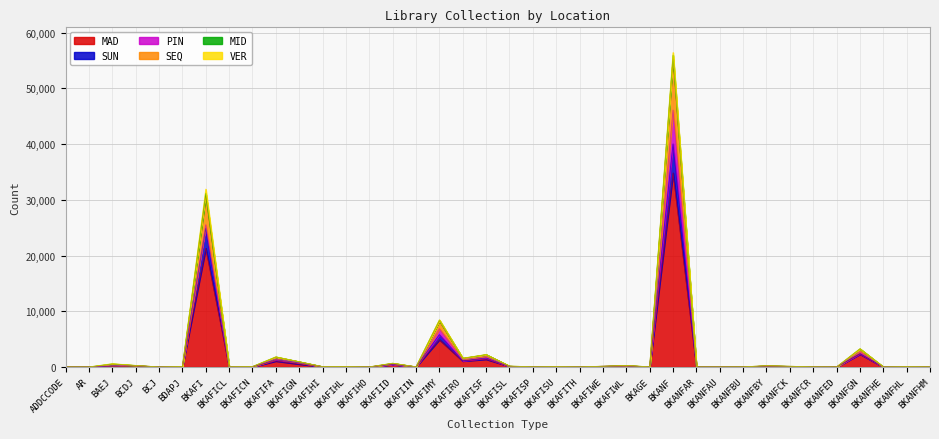

How many lines are shown in the chart?

6